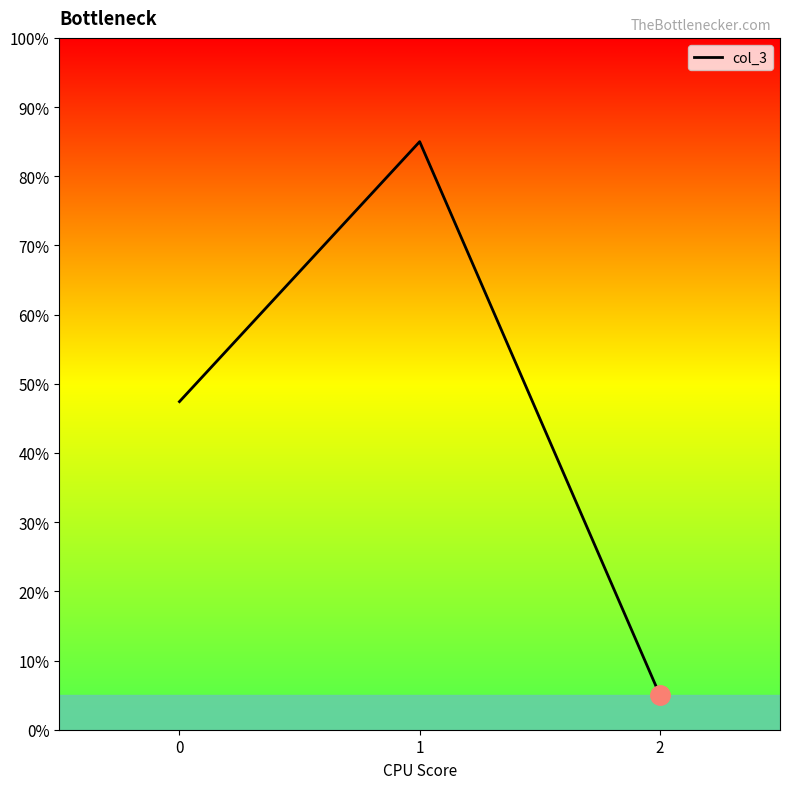

The chart shows a value of 47.4 at 0. True or false?

True